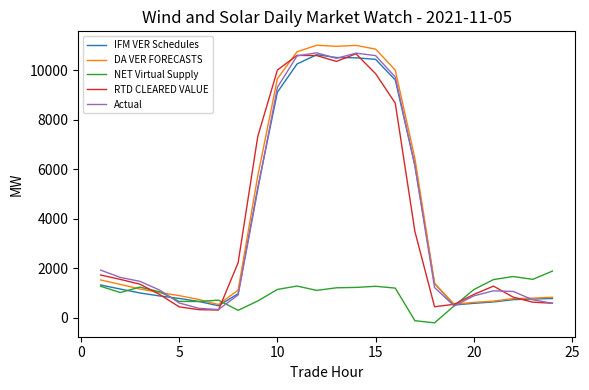

Count the number of data series in this chart.

5